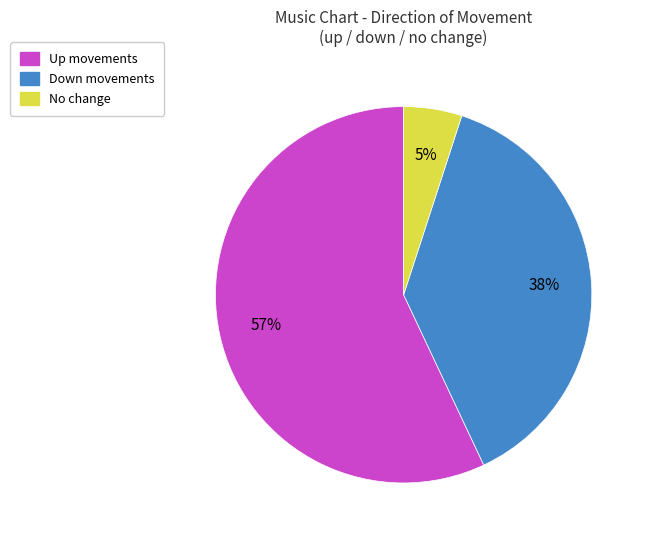

To the nearest percent, what is the average slice percentage?

33%